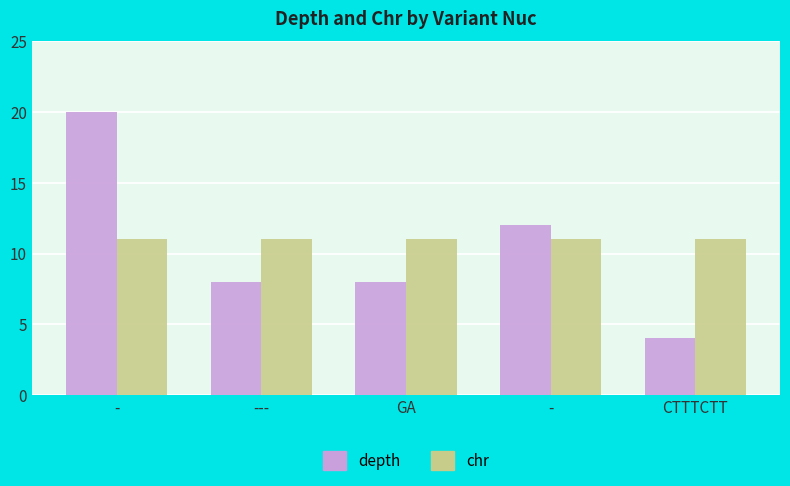

Reading left to right, transcribe all the data shown in this chart.

depth: 20	8	8	12	4
chr: 11	11	11	11	11